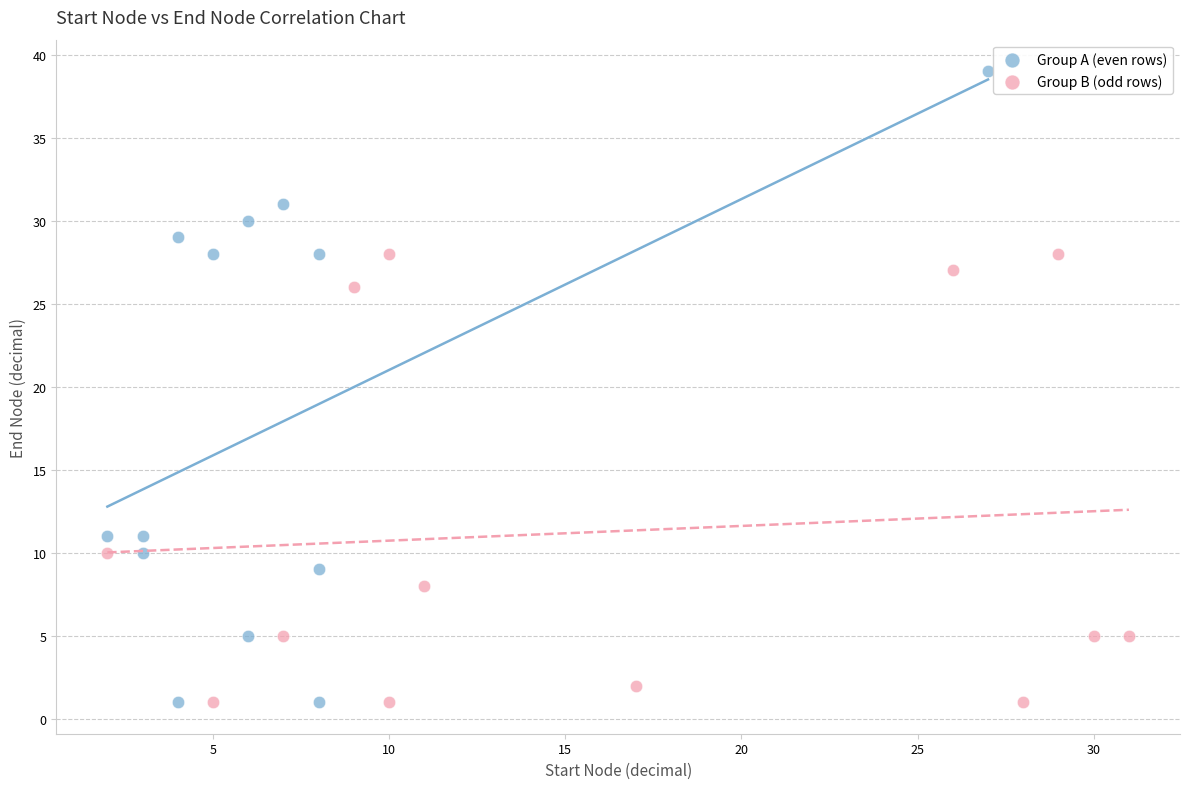

Which series has the widest spread of Y values?

Group A (even rows)